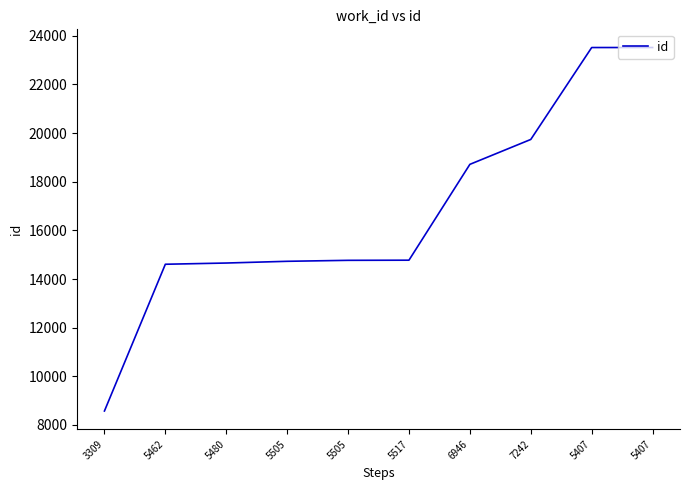

What value does the data have at 5505?

14730